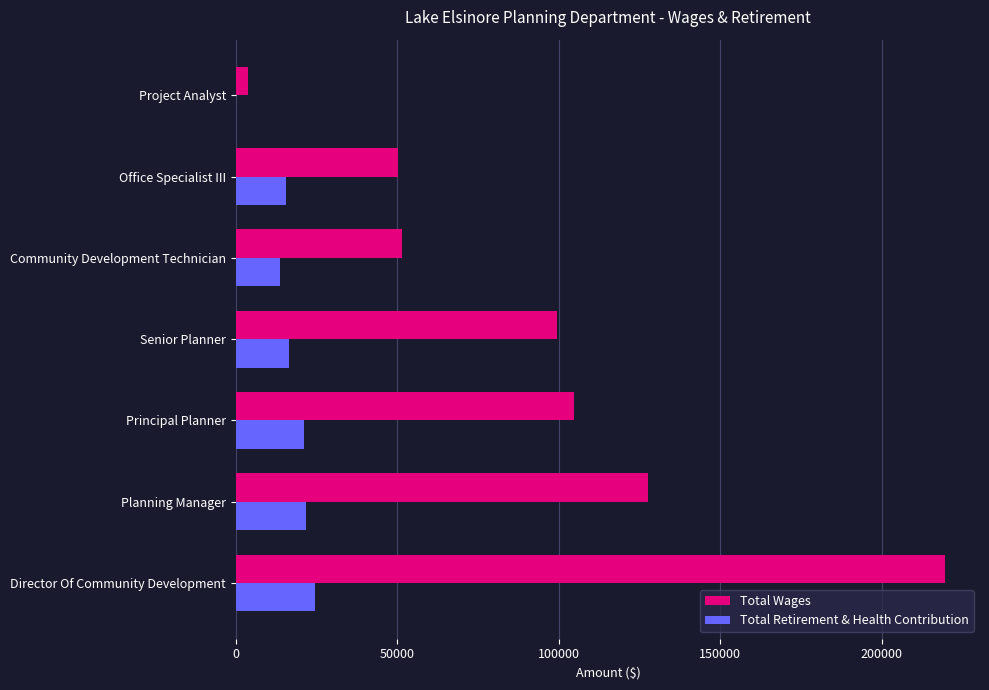

What is the average value of the Total Wages series?

93752